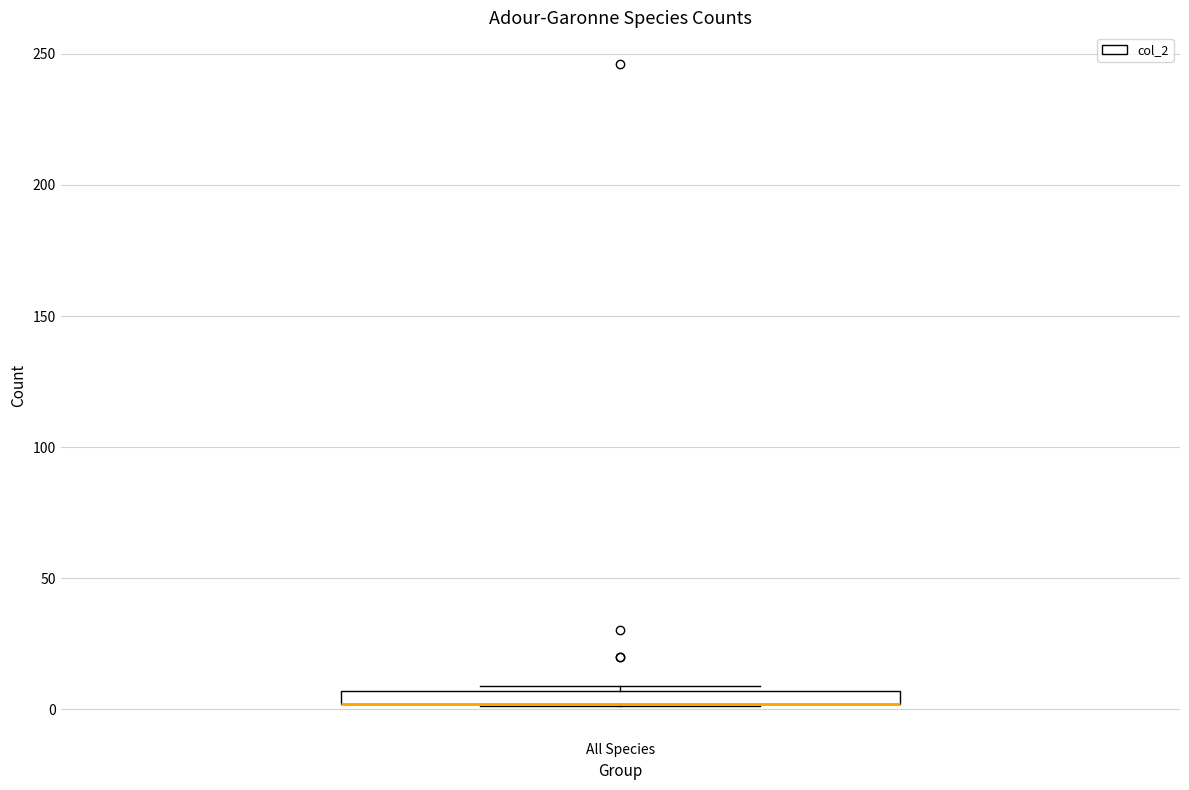

Where is the upper edge of the box for All Species on the y-axis? The values are not printed on the chart, so give them approximately, as read against the axis.

5